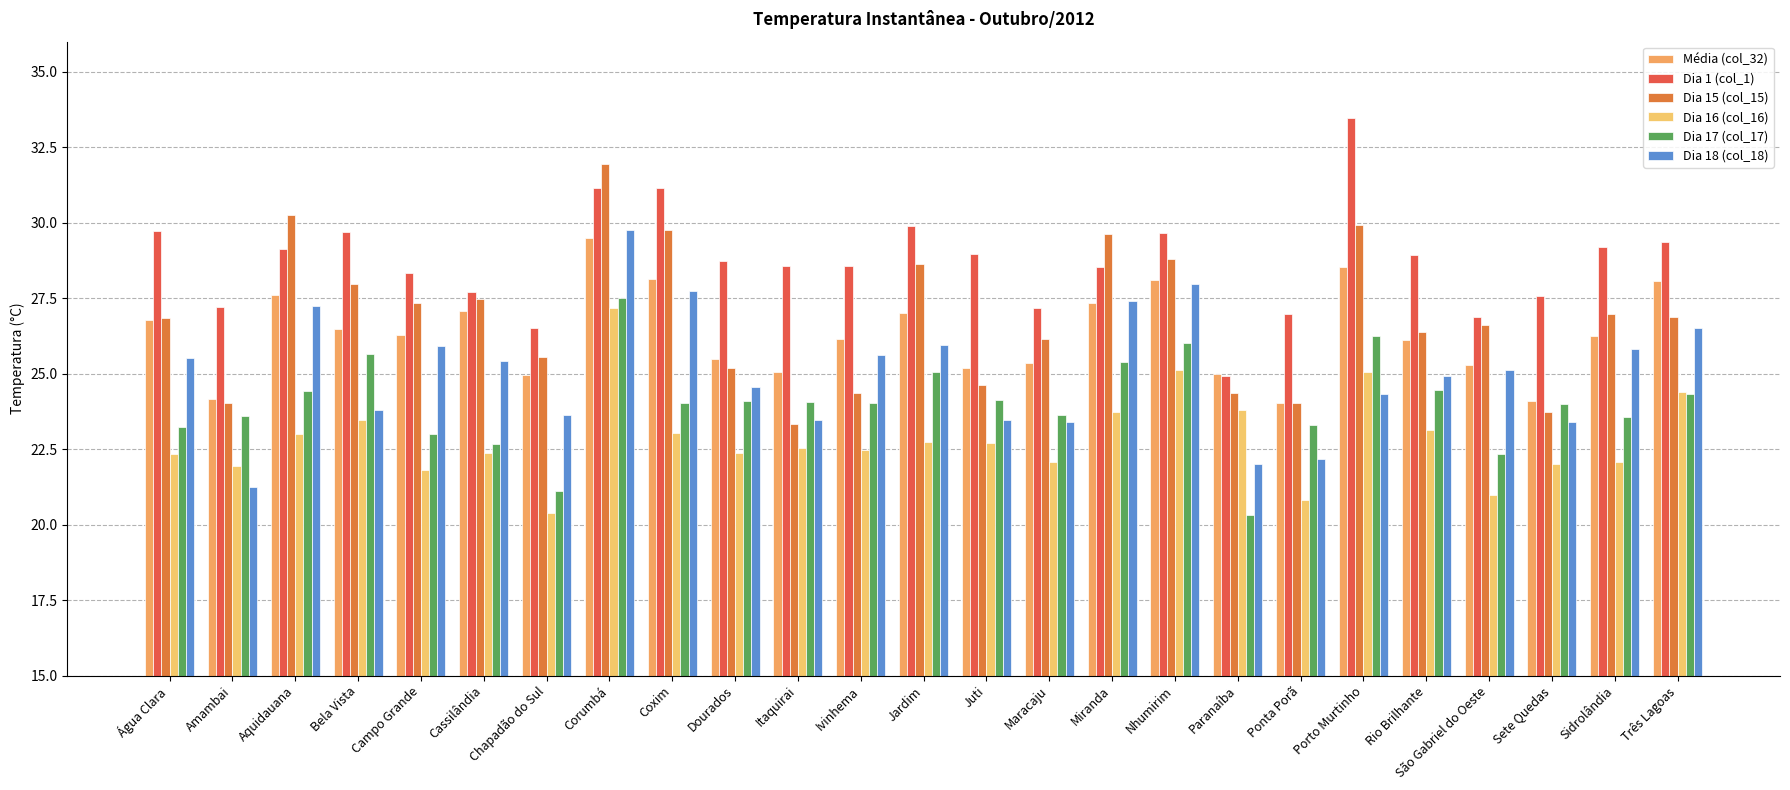

At which label does Média (col_32) first exceed 26?

Água Clara